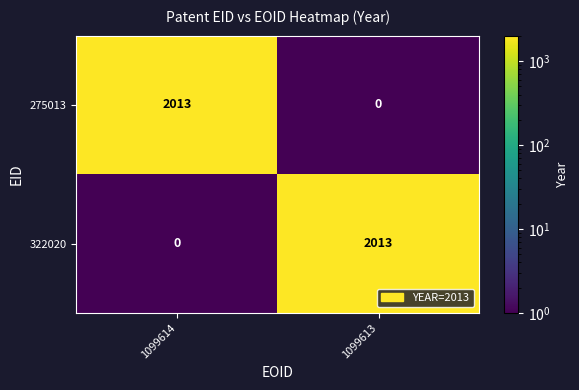

What is the sum of the 322020 values at 1099614 and 1099613?

2013